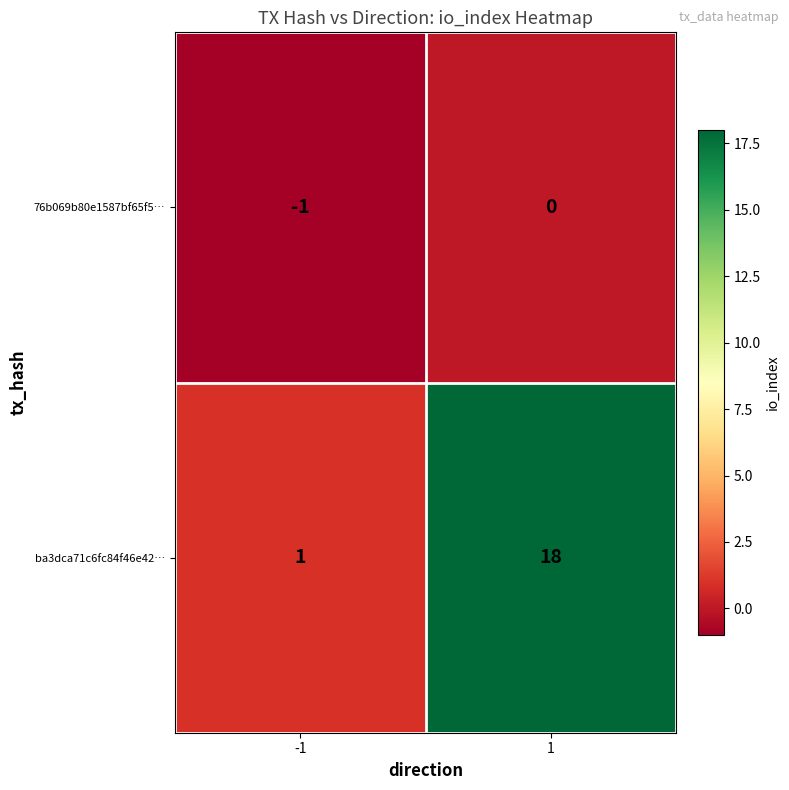

What is the total value across all series at 1?

18